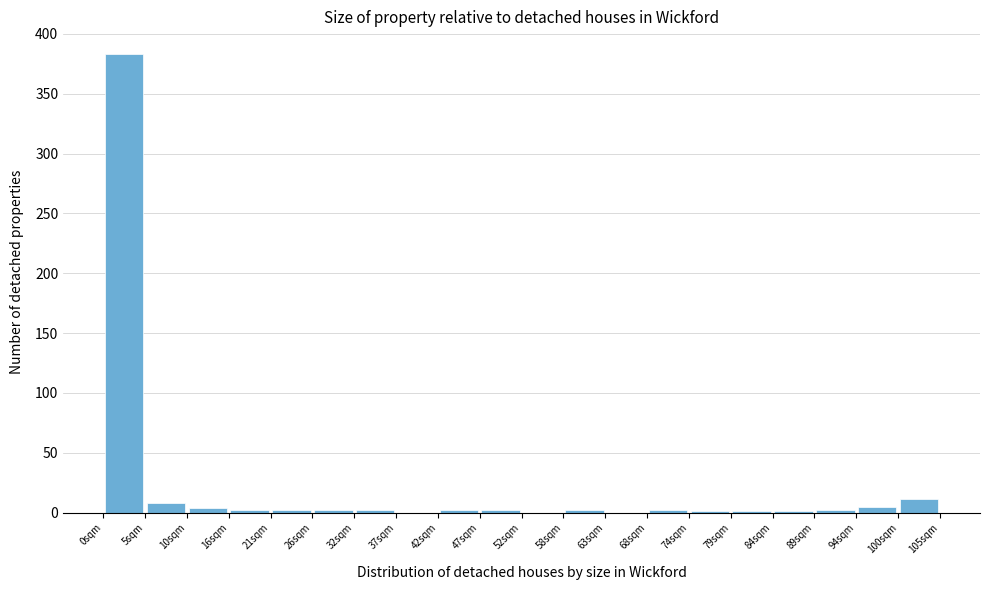

Which range on the x-axis has the tallest bar?

0 to 5